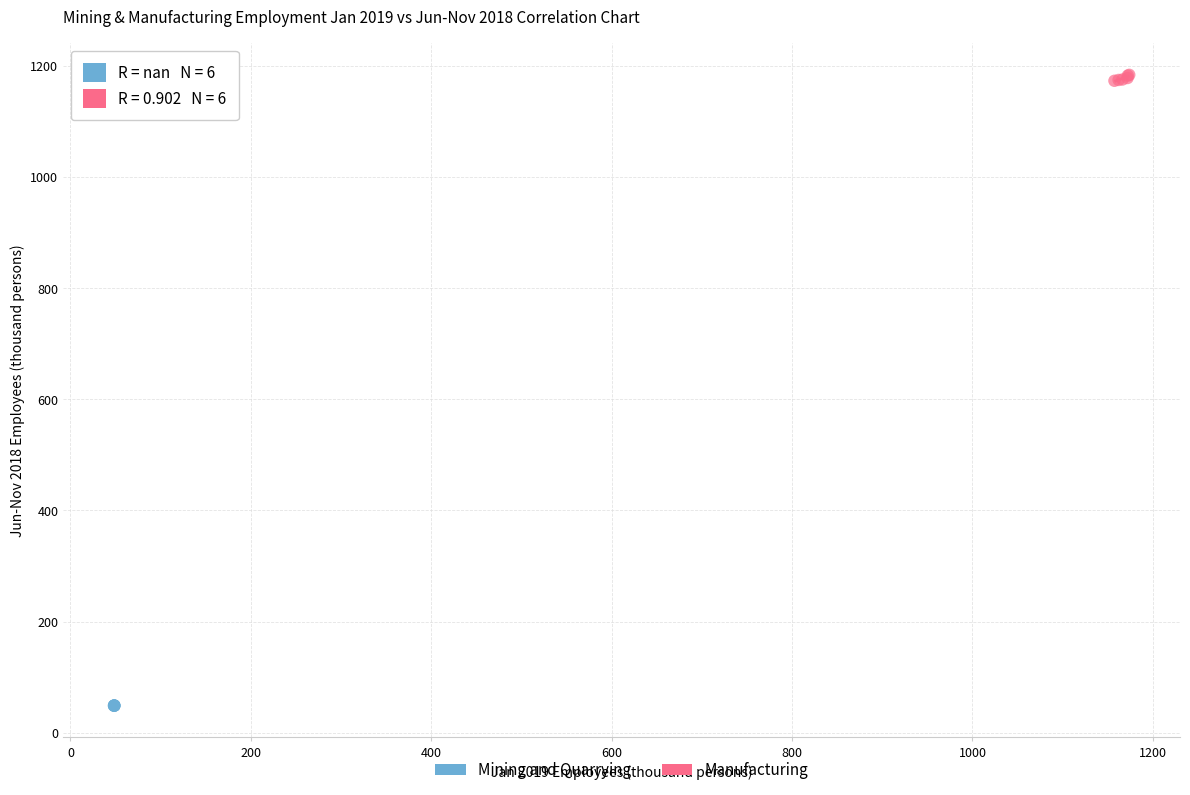

Which series contains the highest Y value?

Manufacturing